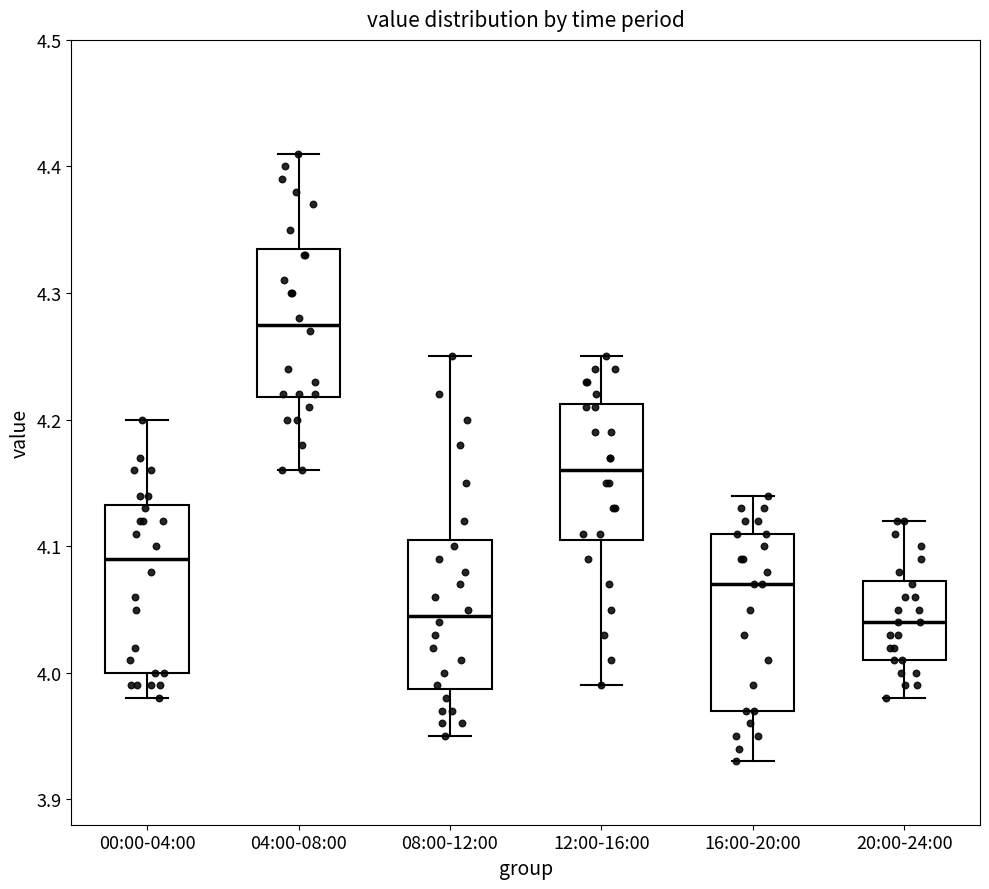

Reading left to right, read every box against the y-axis: the position of its median line, the range the box covers, and the ends of its whiskers. The values are not printed on the chart, so give them approximately, as read against the axis.

00:00-04:00: median 4.09, box 4.00 to 4.13, whiskers 3.98 to 4.20
04:00-08:00: median 4.28, box 4.22 to 4.34, whiskers 4.16 to 4.41
08:00-12:00: median 4.05, box 3.99 to 4.11, whiskers 3.95 to 4.25
12:00-16:00: median 4.16, box 4.11 to 4.21, whiskers 3.99 to 4.25
16:00-20:00: median 4.07, box 3.97 to 4.11, whiskers 3.93 to 4.14
20:00-24:00: median 4.04, box 4.01 to 4.07, whiskers 3.98 to 4.12